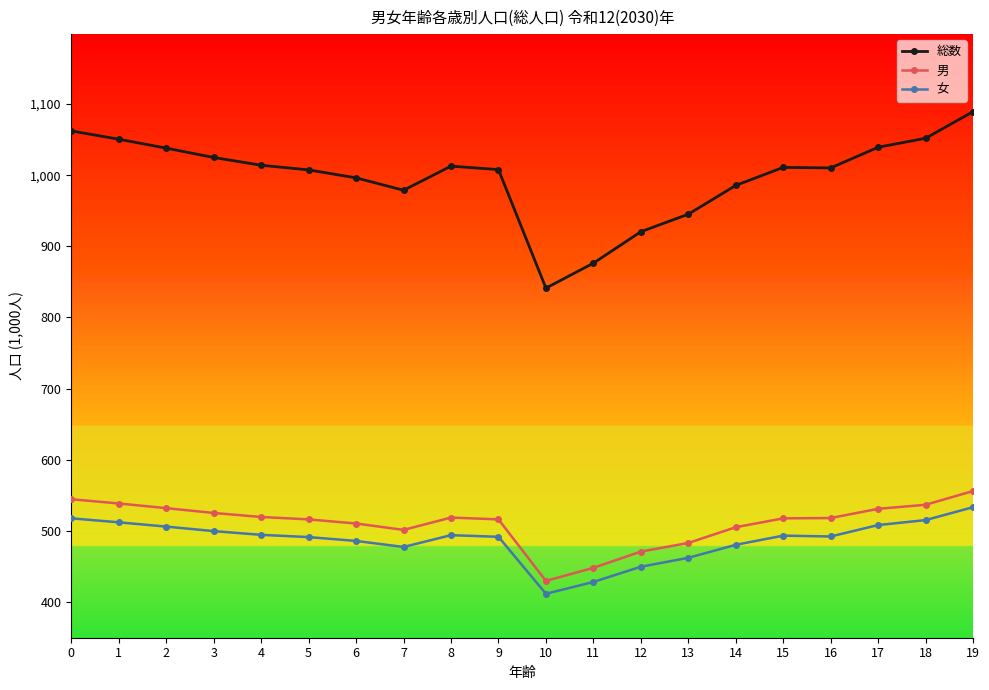

What is the lowest value of the 女 series?

411.6